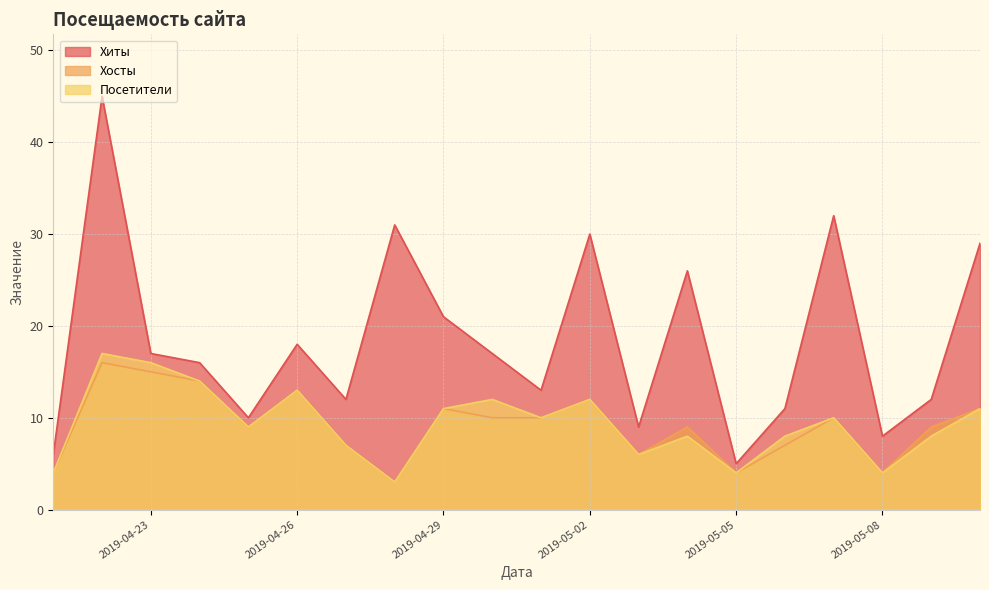

True or false: Посетители has more than 2 interior local peaks.

True